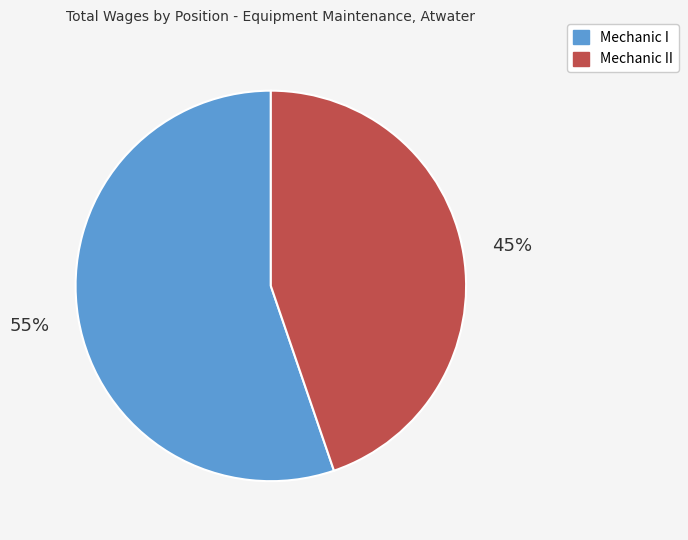

Count the number of slices in the pie.

2